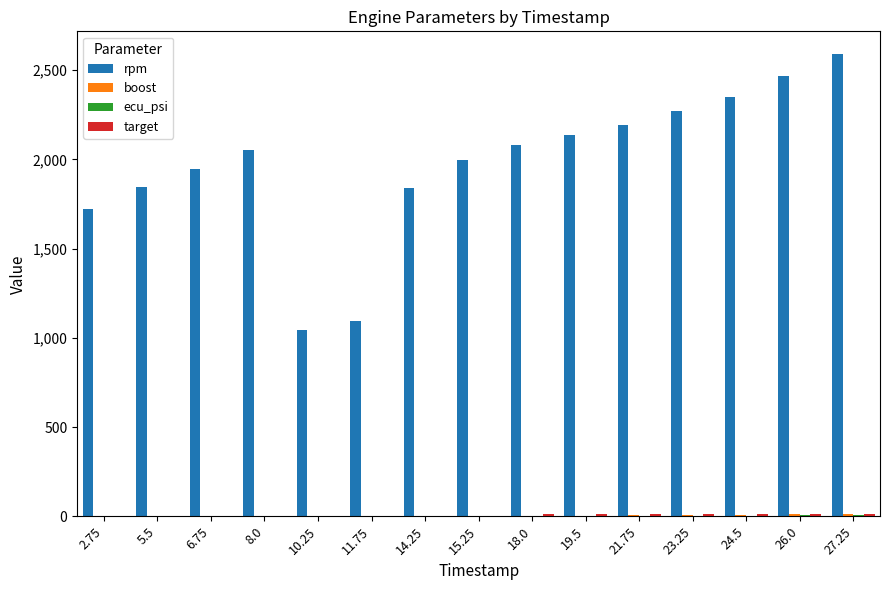

Between 26.0 and 27.25, which series saw the biggest shift?

rpm